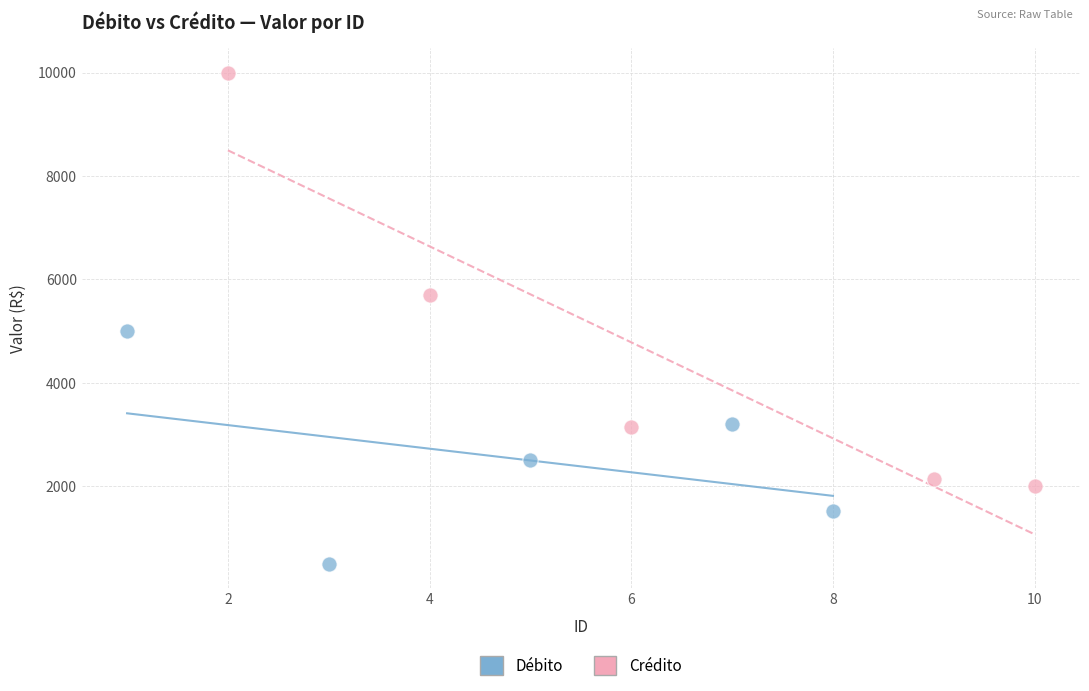

What are all the series names shown in the legend?

Débito, Crédito